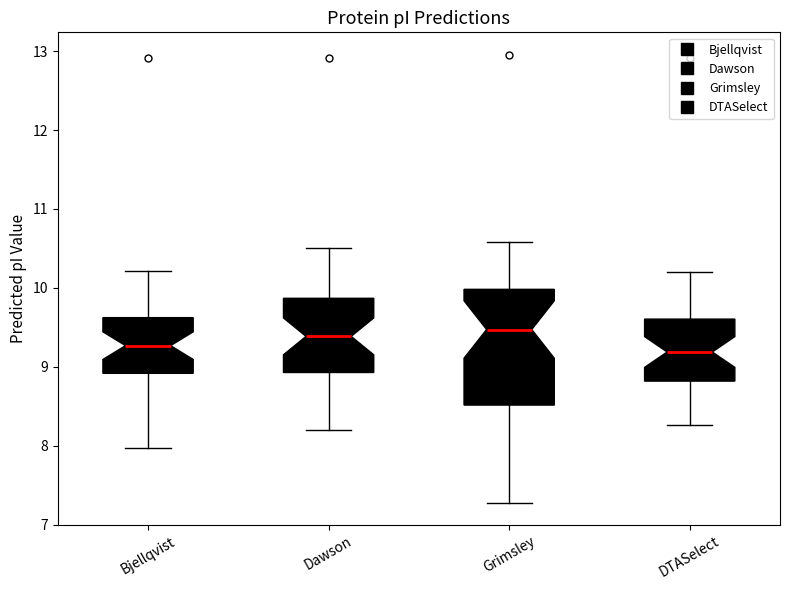

Where does the upper whisker of the box for DTASelect end on the y-axis? The values are not printed on the chart, so give them approximately, as read against the axis.

10.2